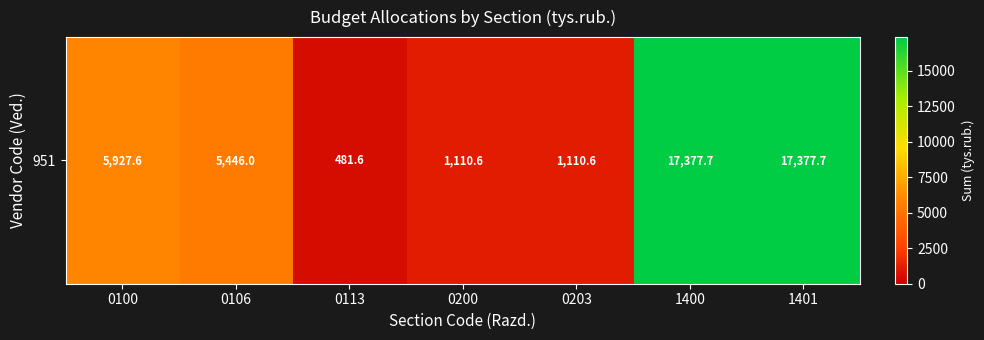

What is the average value?

6976.0